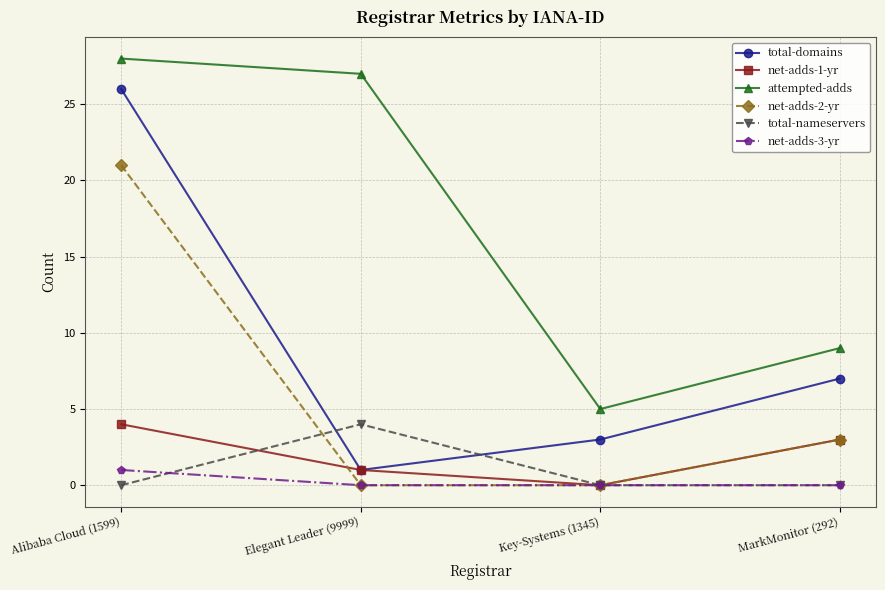

Which category has the highest value in the total-domains series?

Alibaba Cloud (1599)